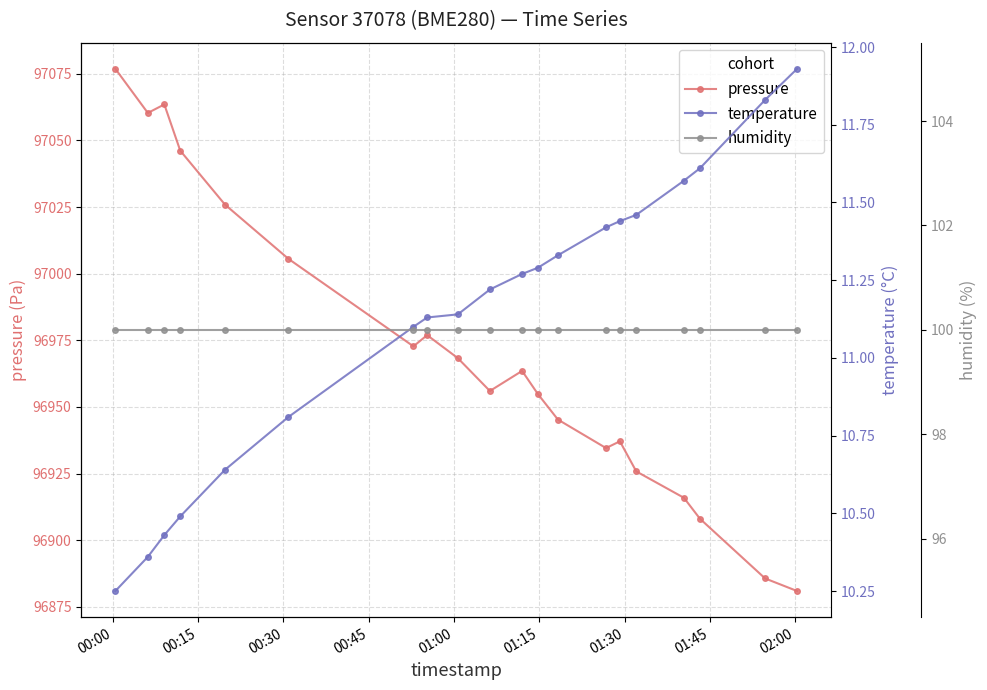

What is the value of the pressure point at the 19th from the left?

96885.7